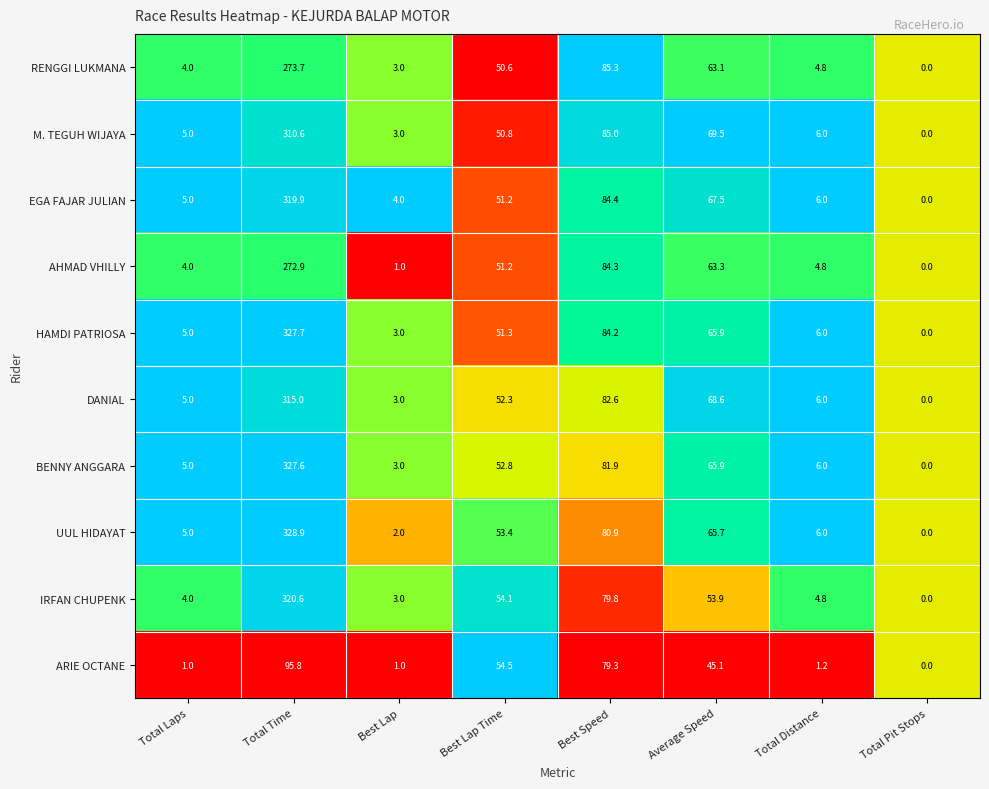

Which series has the largest total across all categories?

HAMDI PATRIOSA